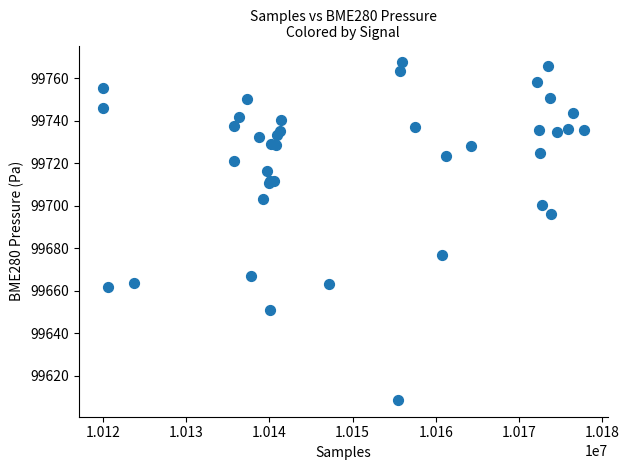

What Y value in the scatter plot is closest to 99688?

99696.1